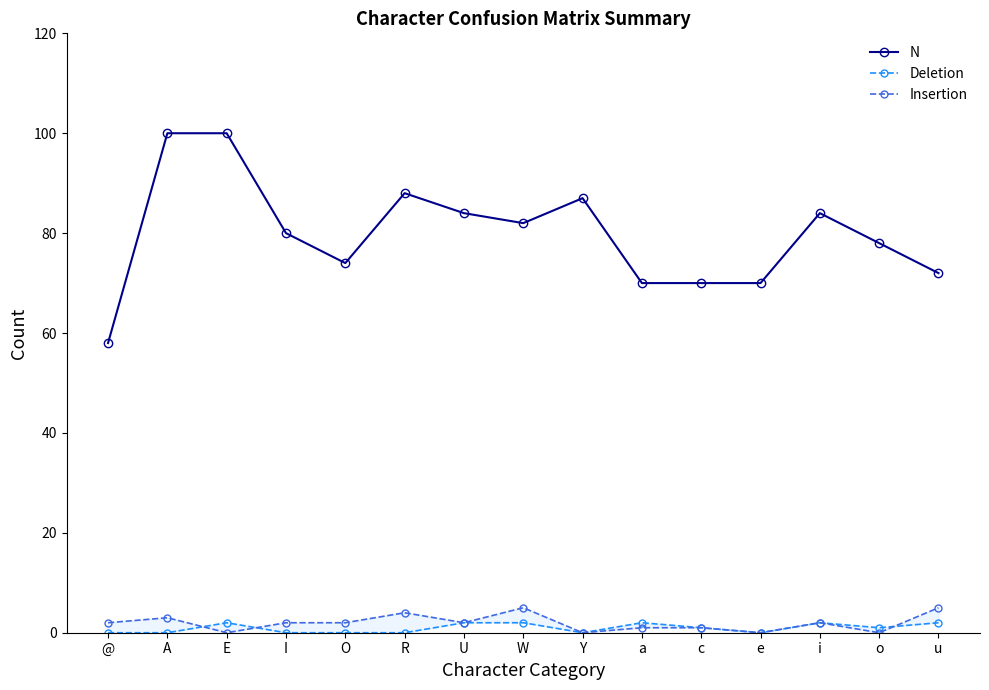

How many data points in Insertion are less than 2?

6